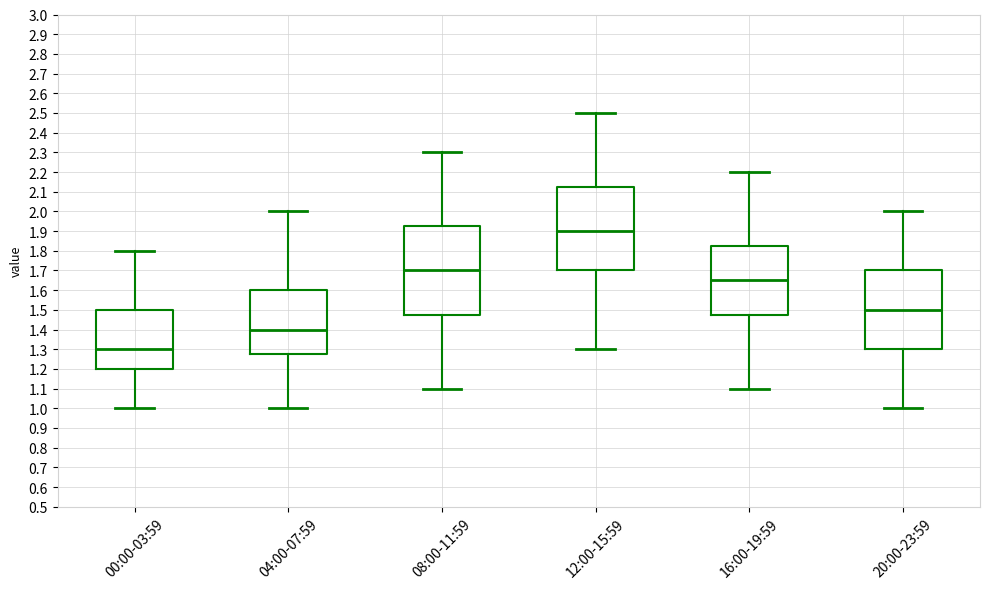

Where does the median line of the box for 00:00-03:59 sit on the y-axis? The values are not printed on the chart, so give them approximately, as read against the axis.

1.30